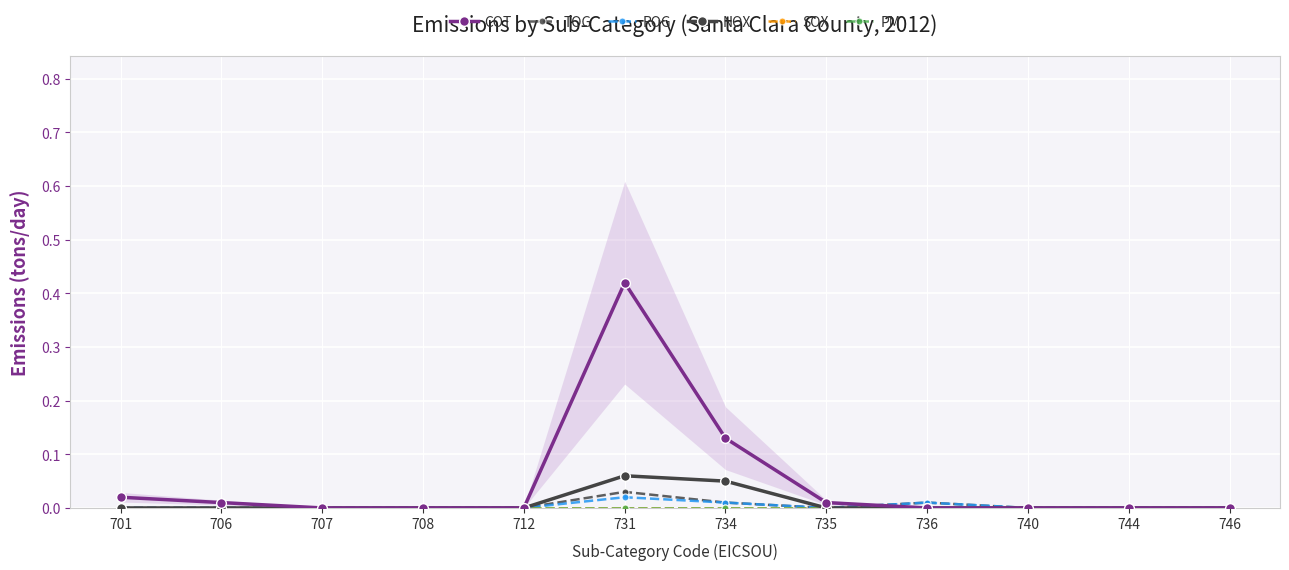

In NOX, how many points are higher than both neighbors (excluding endpoints)?

1